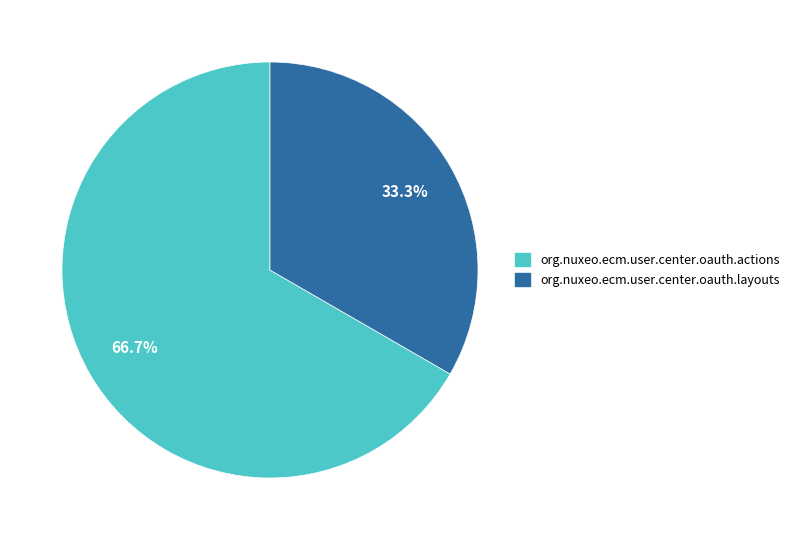

To the nearest percent, what portion does org.nuxeo.ecm.user.center.oauth.actions represent?

67%